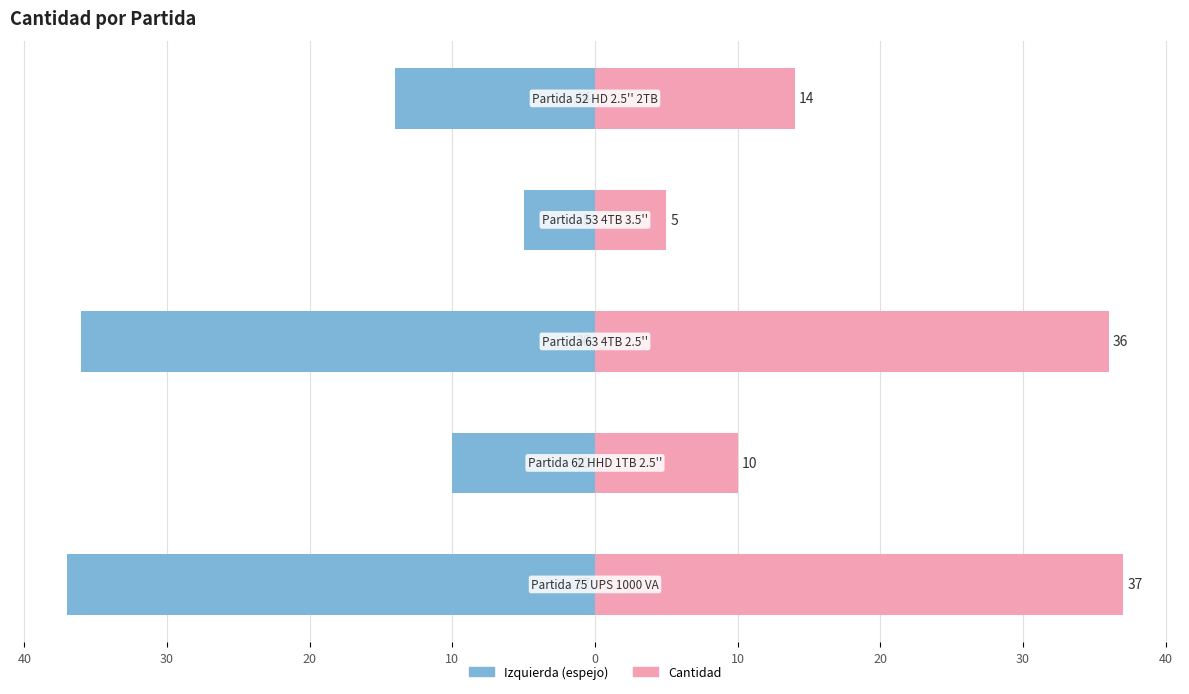

Which series has the largest total across all categories?

Cantidad